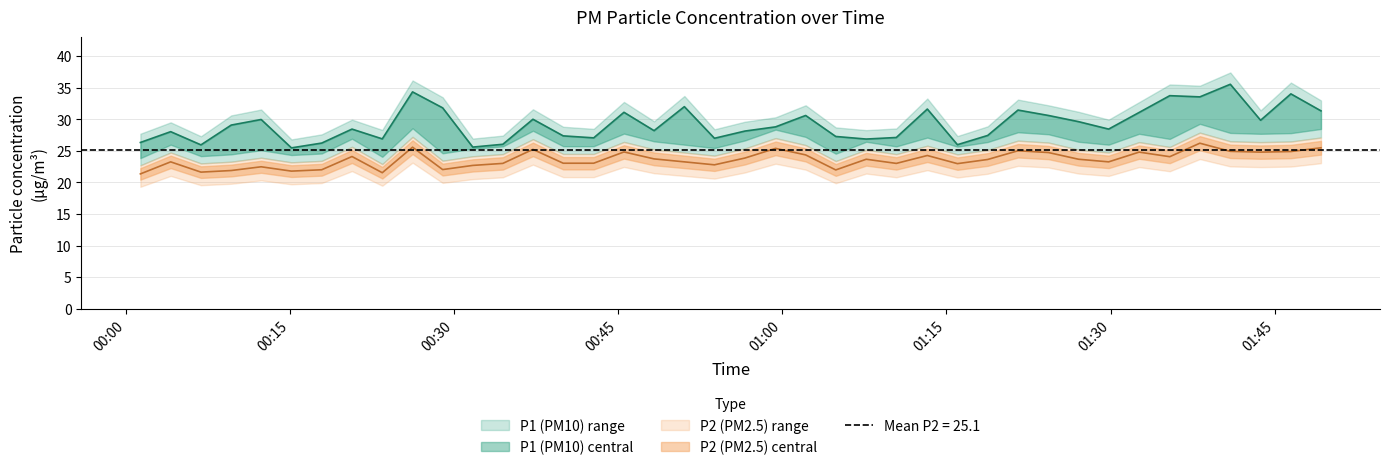

True or false: P1 and P2 intersect in this chart.

False